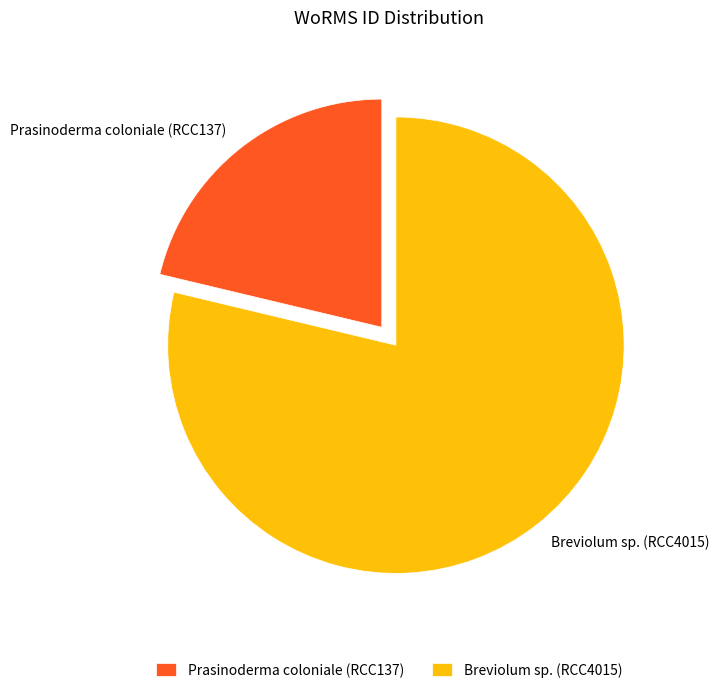

What is the majority slice?

Breviolum sp. (RCC4015)